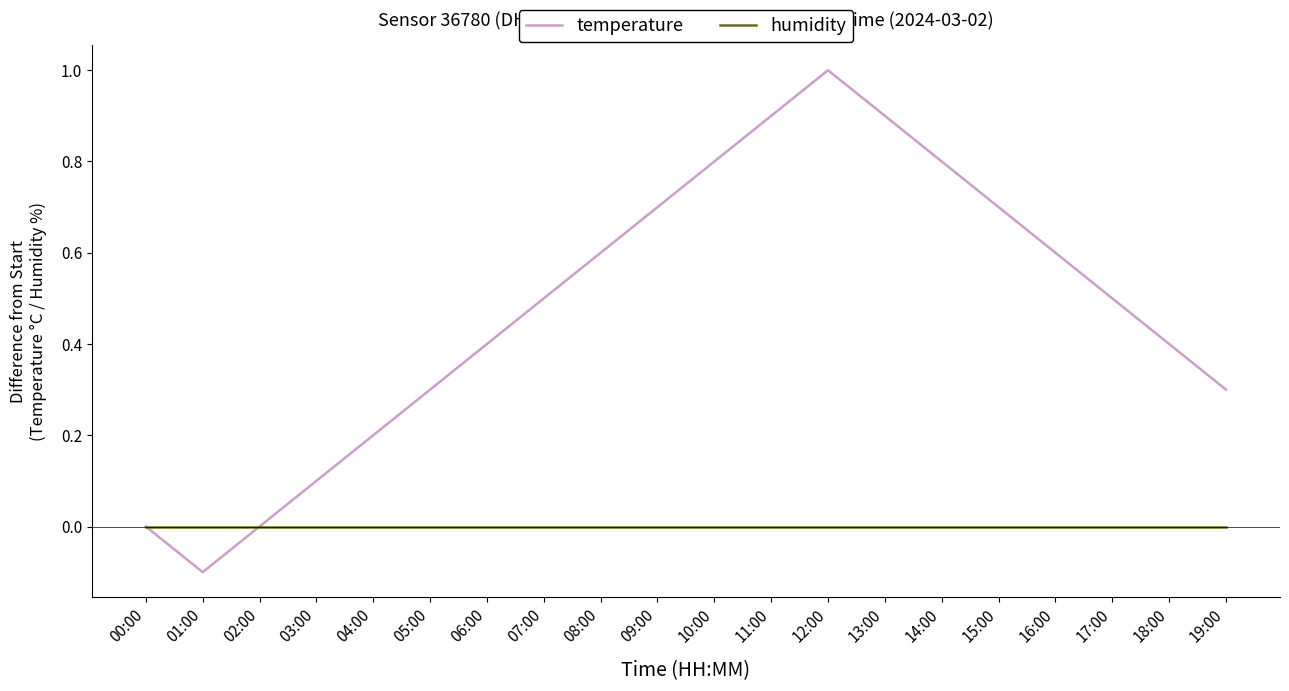

Reading left to right, transcribe all the data shown in this chart.

temperature: 00:00=0.0	01:00=-0.1	02:00=0.0	03:00=0.1	04:00=0.2	05:00=0.3	06:00=0.4	07:00=0.5	08:00=0.6	09:00=0.7	10:00=0.8	11:00=0.9	12:00=1.0	13:00=0.9	14:00=0.8	15:00=0.7	16:00=0.6	17:00=0.5	18:00=0.4	19:00=0.3
humidity: 00:00=0.0	01:00=0.0	02:00=0.0	03:00=0.0	04:00=0.0	05:00=0.0	06:00=0.0	07:00=0.0	08:00=0.0	09:00=0.0	10:00=0.0	11:00=0.0	12:00=0.0	13:00=0.0	14:00=0.0	15:00=0.0	16:00=0.0	17:00=0.0	18:00=0.0	19:00=0.0